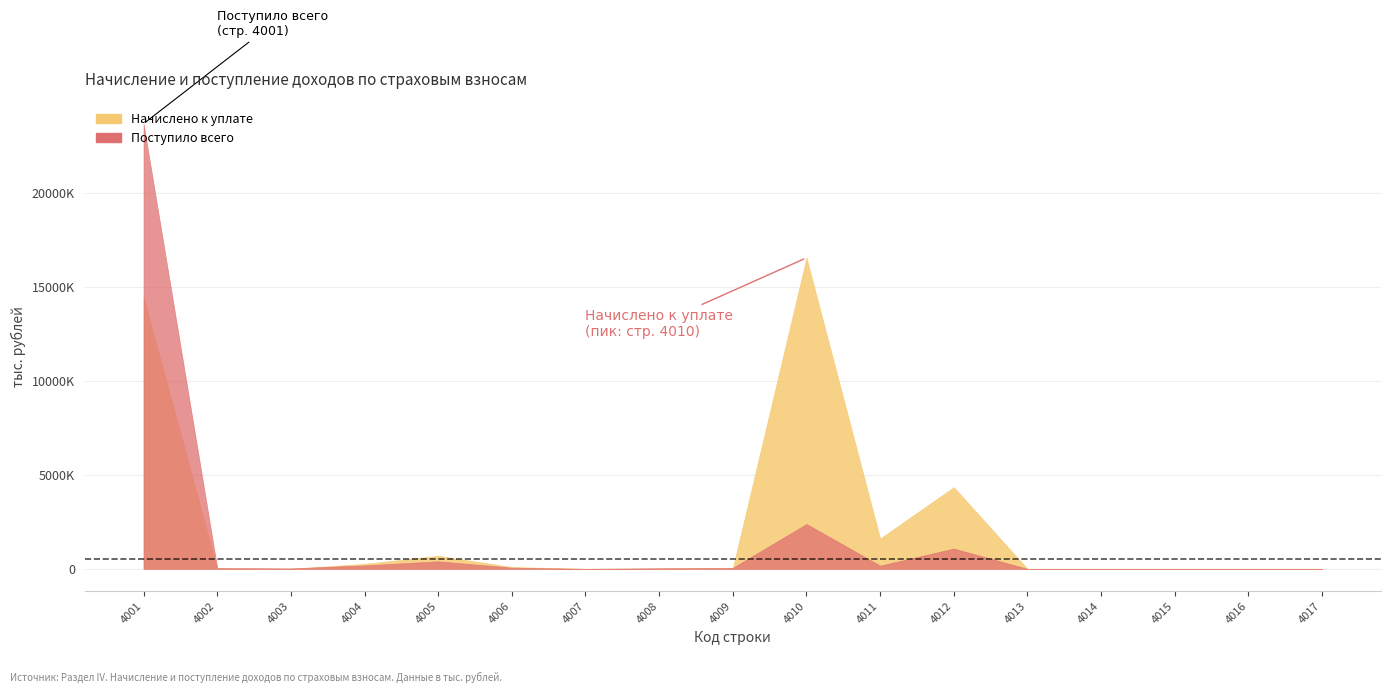

What is the sum of all Начислено к уплате values?

38012092